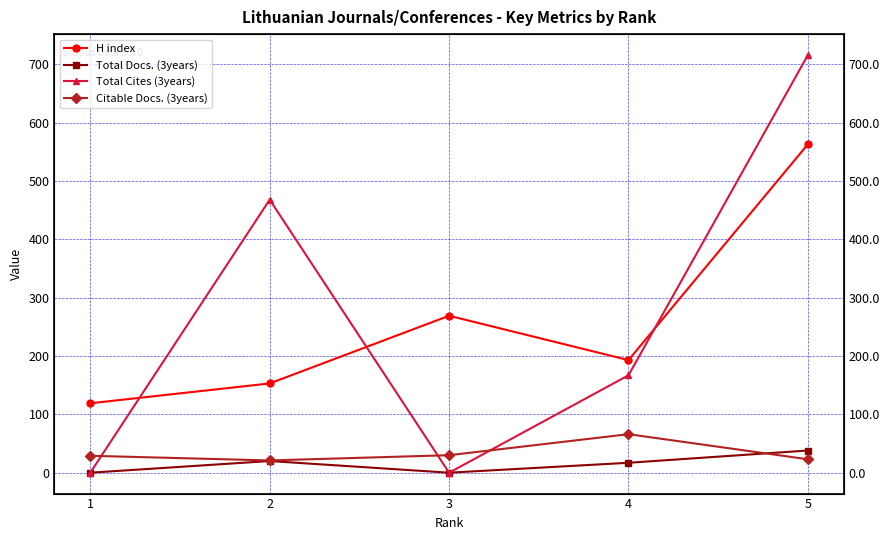

True or false: Citable Docs. (3years) has more than 2 interior local peaks.

False